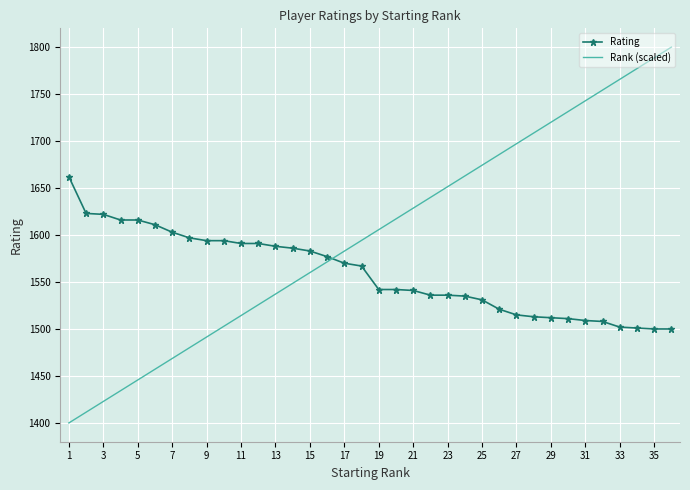

How many values in the Rating series are below 1567?

18